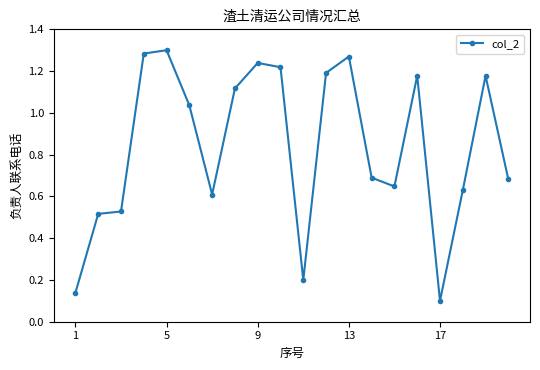

True or false: the data has more than 2 interior local peaks.

True